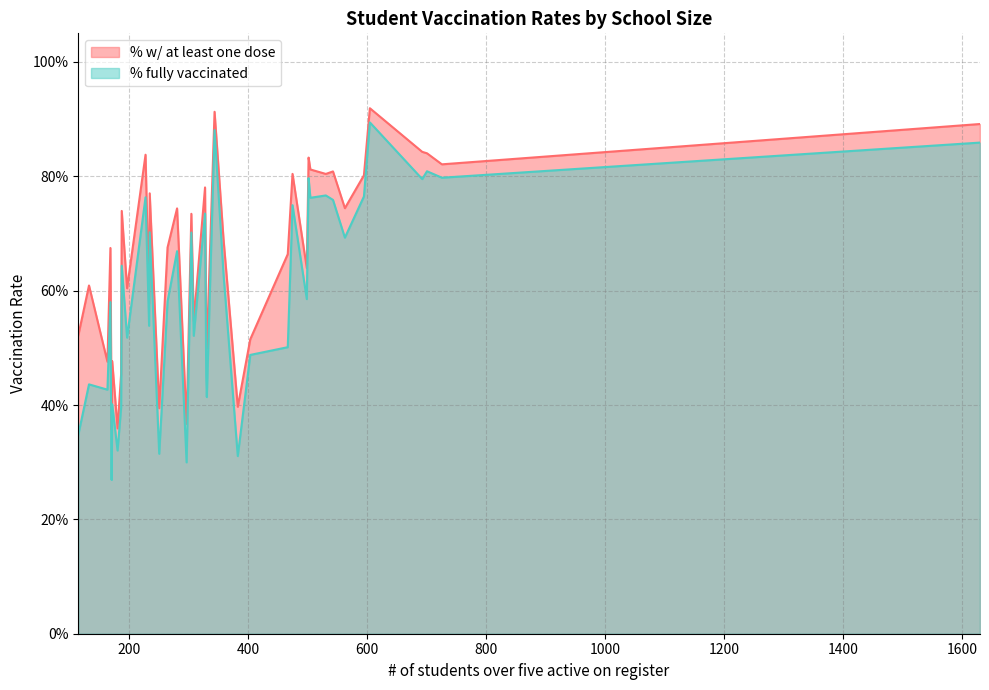

At 171, list the series in order from smallest to largest.

% fully vaccinated, % w/ at least one dose